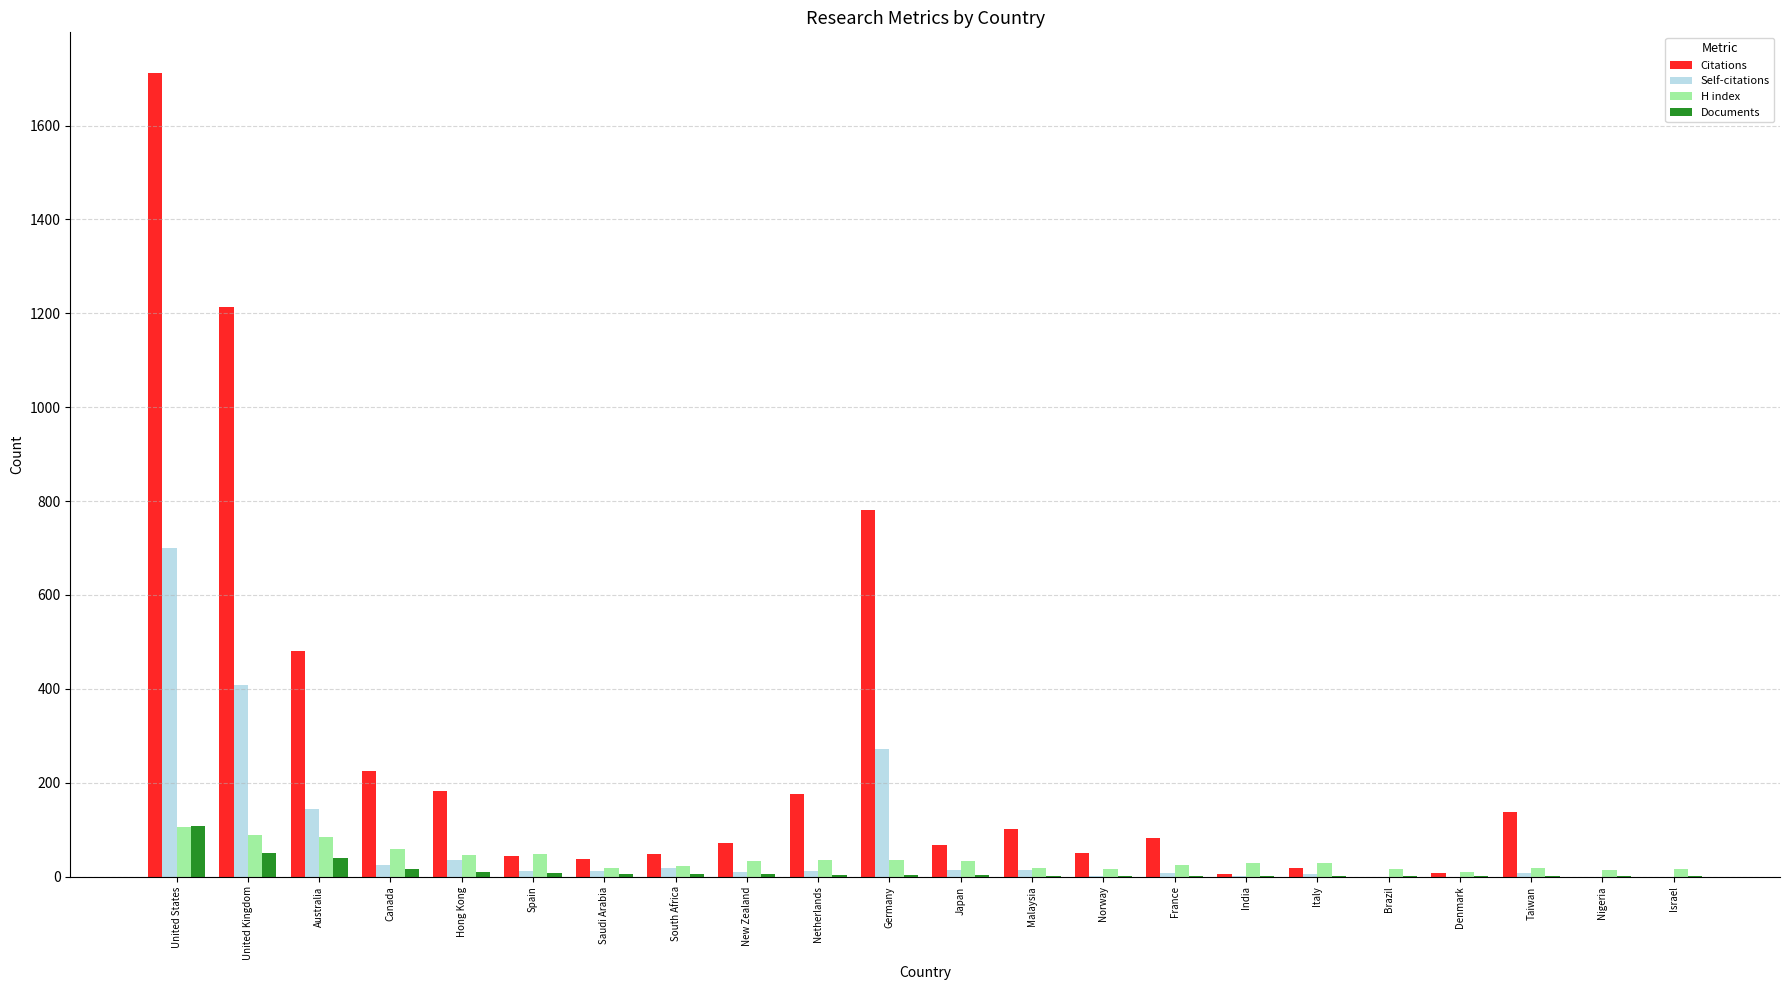

The H index series shows 19 at Malaysia. True or false?

True